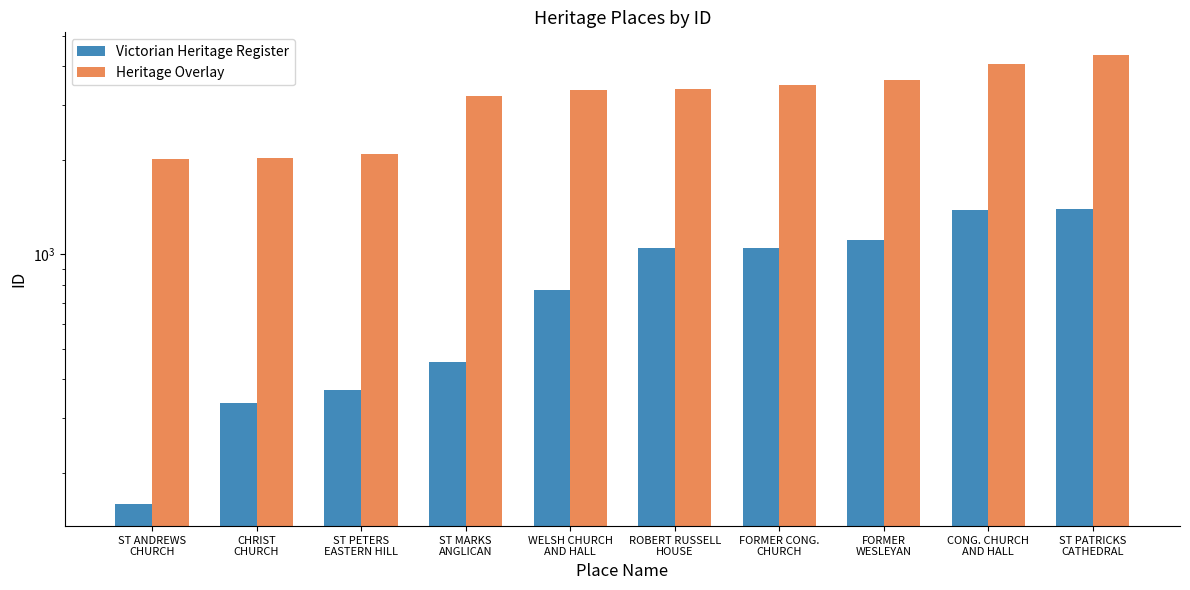

Where does the Victorian Heritage Register series first go above 1051?

FORMER CONG.
CHURCH